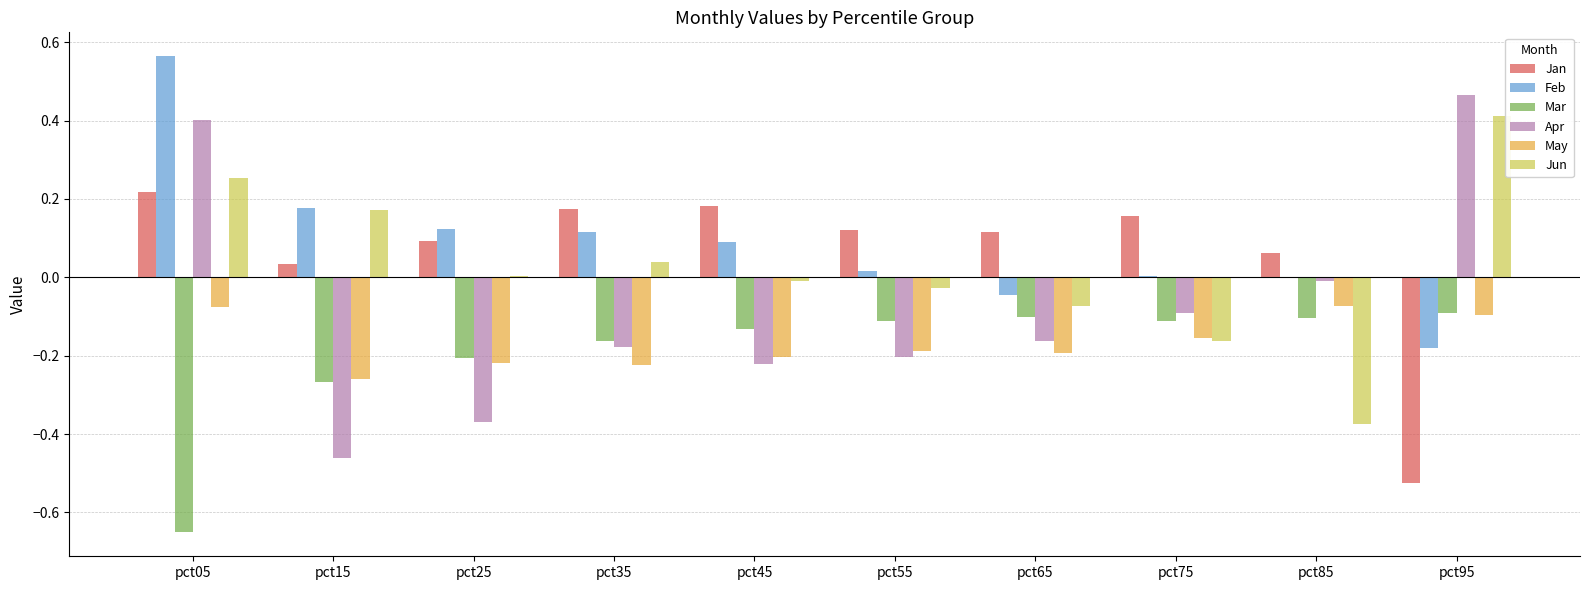

At which label does Jun first exceed 0?

pct05